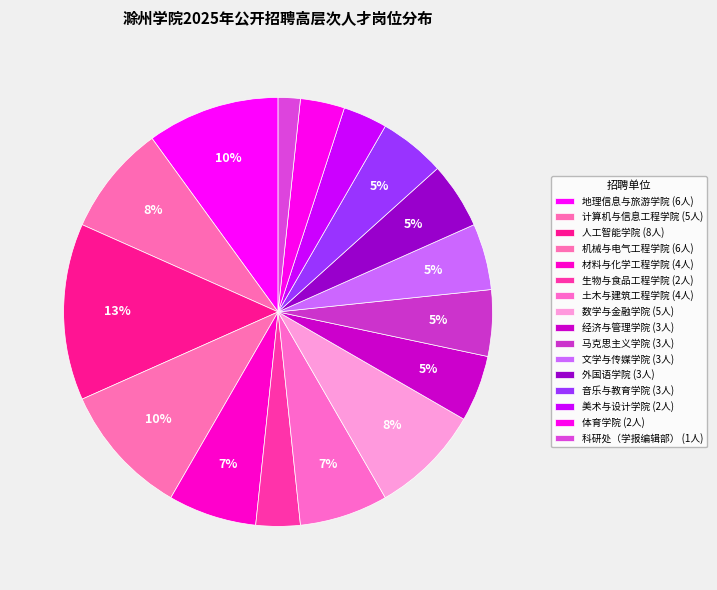

Count the number of slices in the pie.

16